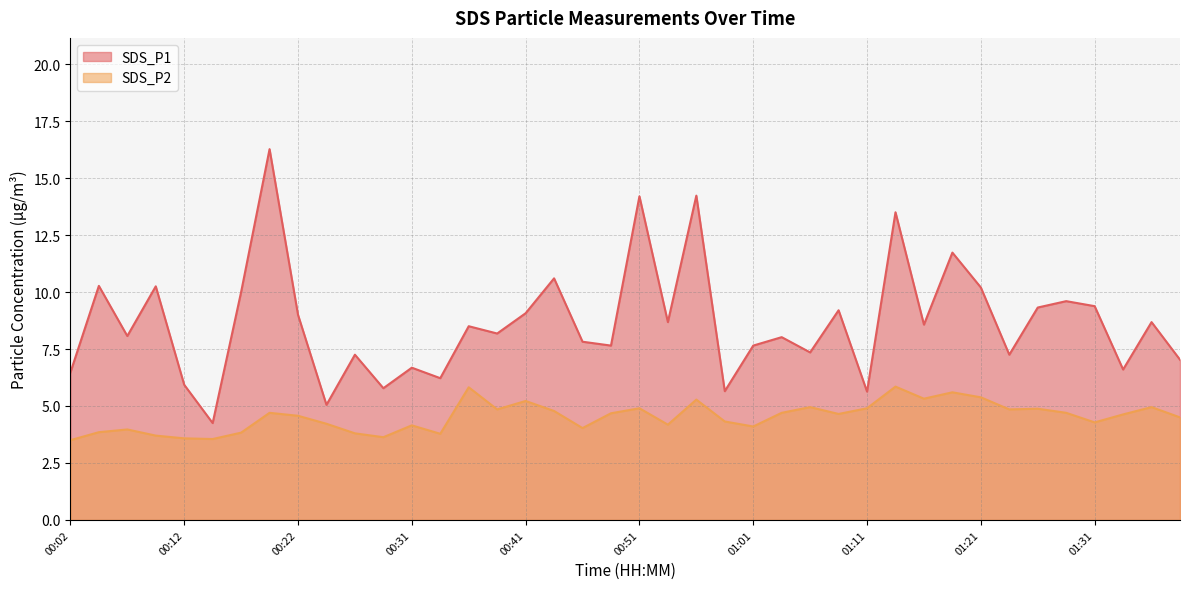

Which series changed the most between 00:02 and 01:28?

SDS_P1